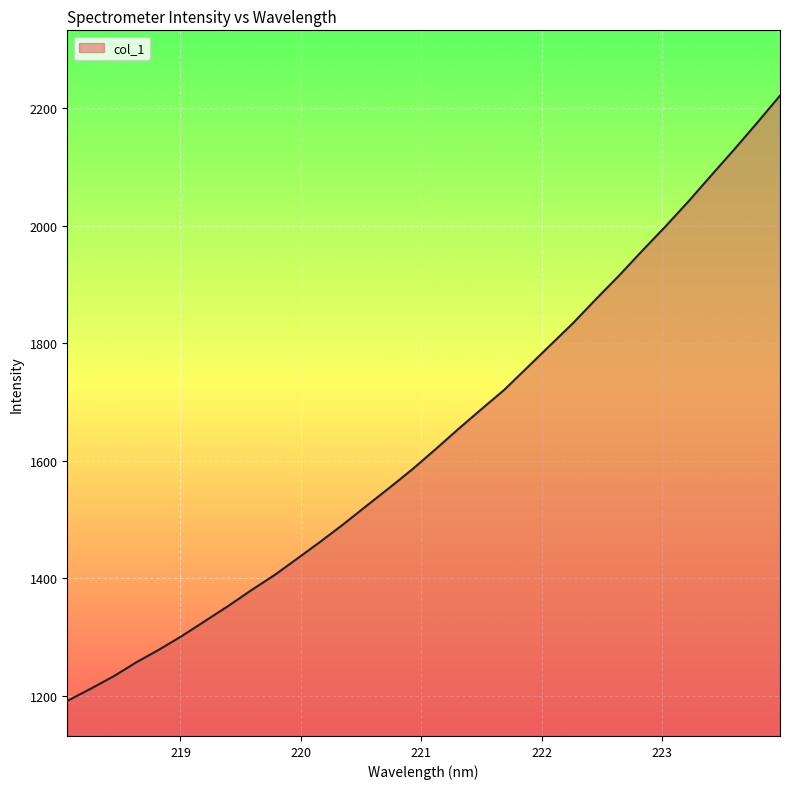

What is the smallest value displayed?

1191.3